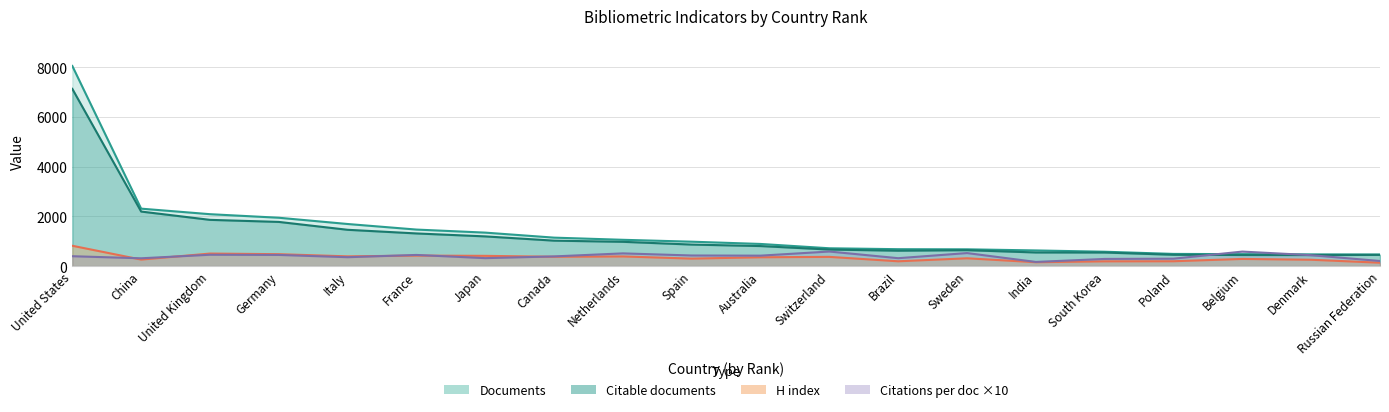

The value of Citable documents at Belgium is 445.0. True or false?

True